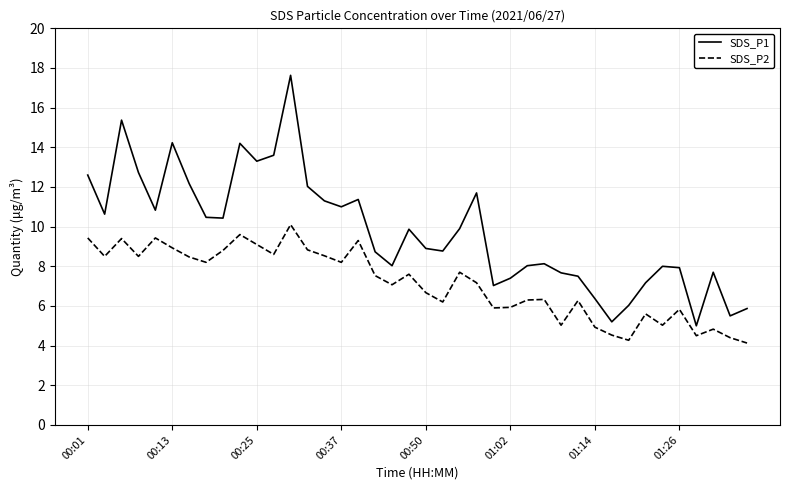

What is the maximum value shown in the chart?

17.6